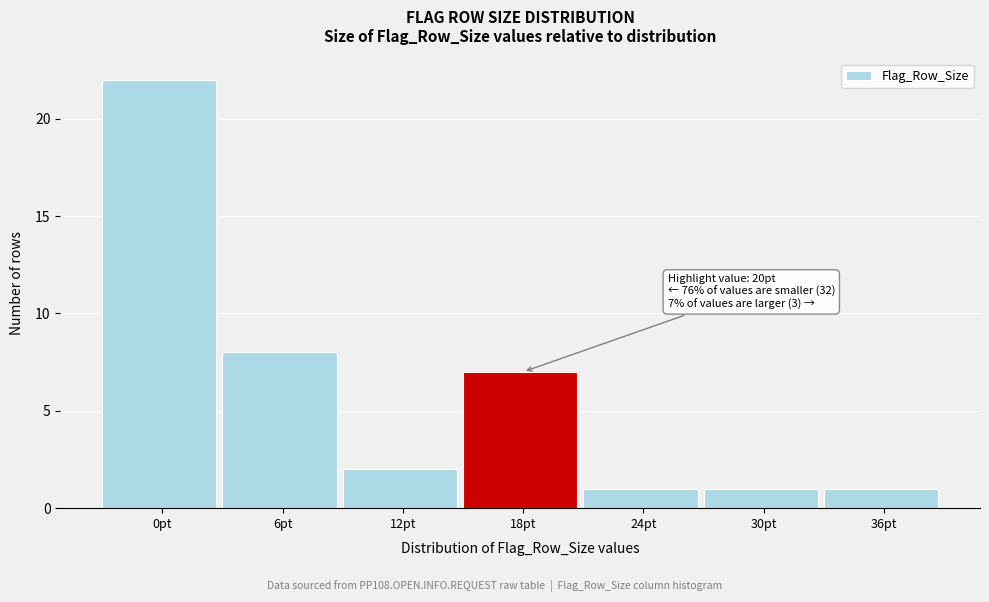

Reading left to right, list all the values displayed in this chart.

0pt=22	6pt=8	12pt=2	18pt=7	24pt=1	30pt=1	36pt=1